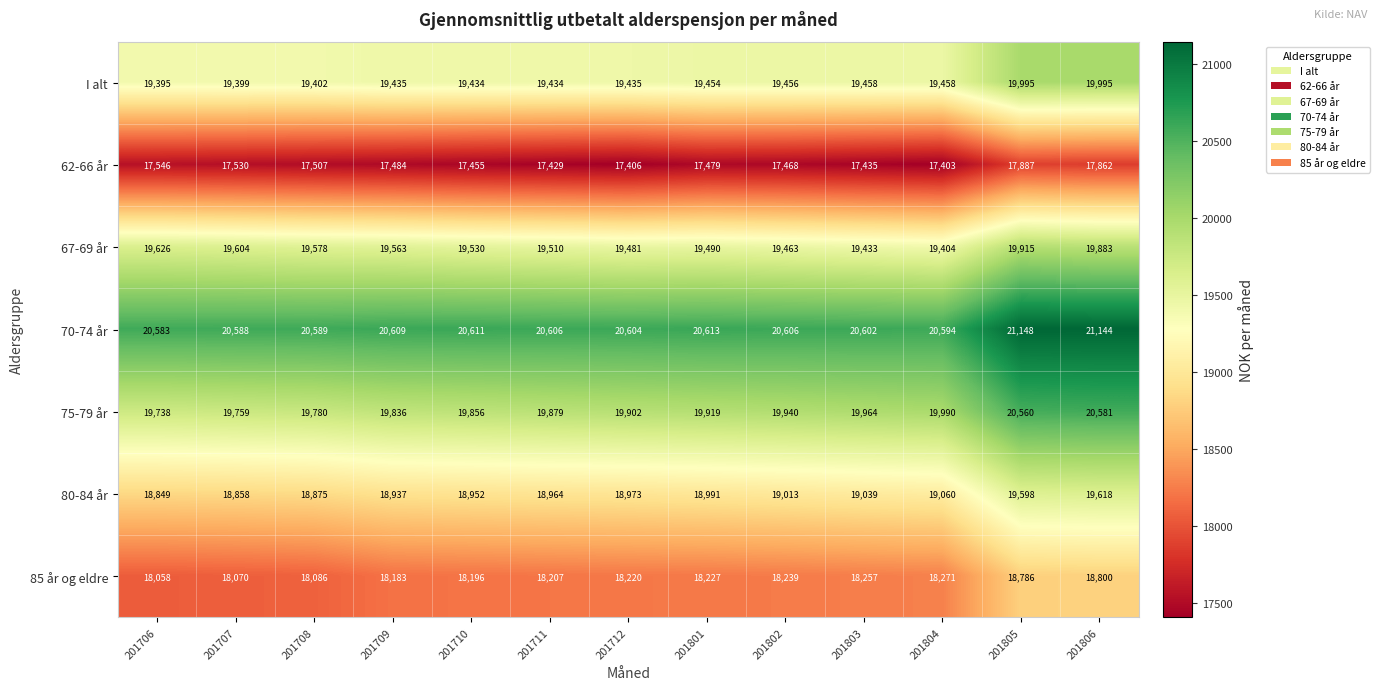

What is the average value of the 80-84 år series?

19056